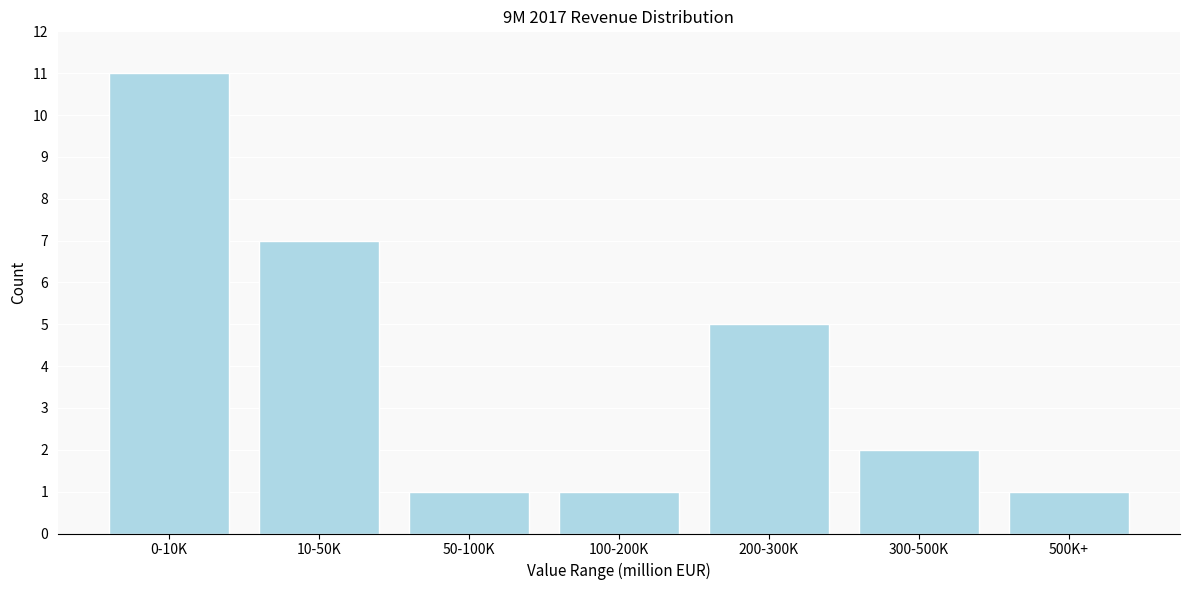

Reading right to left, transcribe all the data shown in this chart.

1	2	5	1	1	7	11